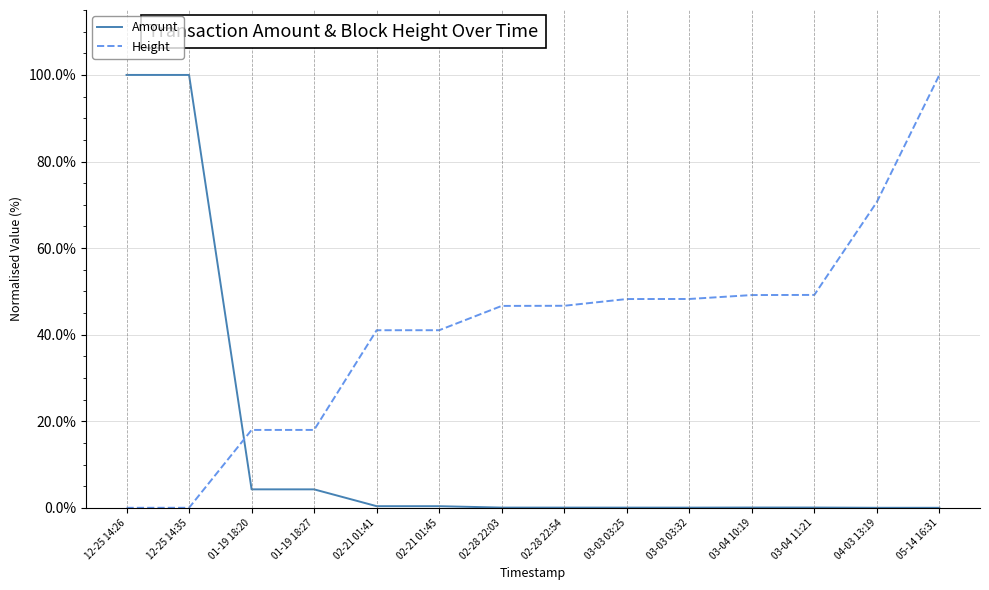

How many categories are shown in the chart?

14